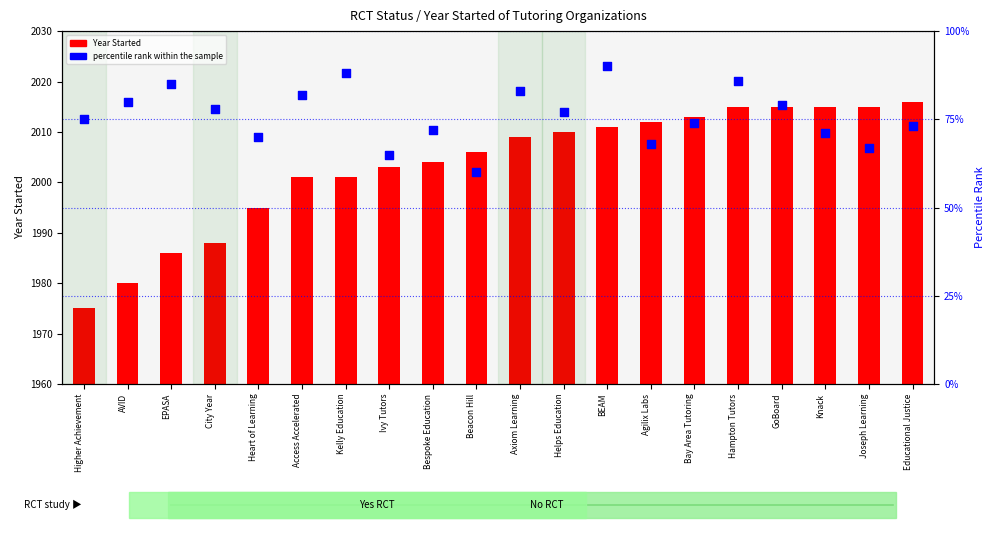

At how many categories does at least one series exceed 1536?

20